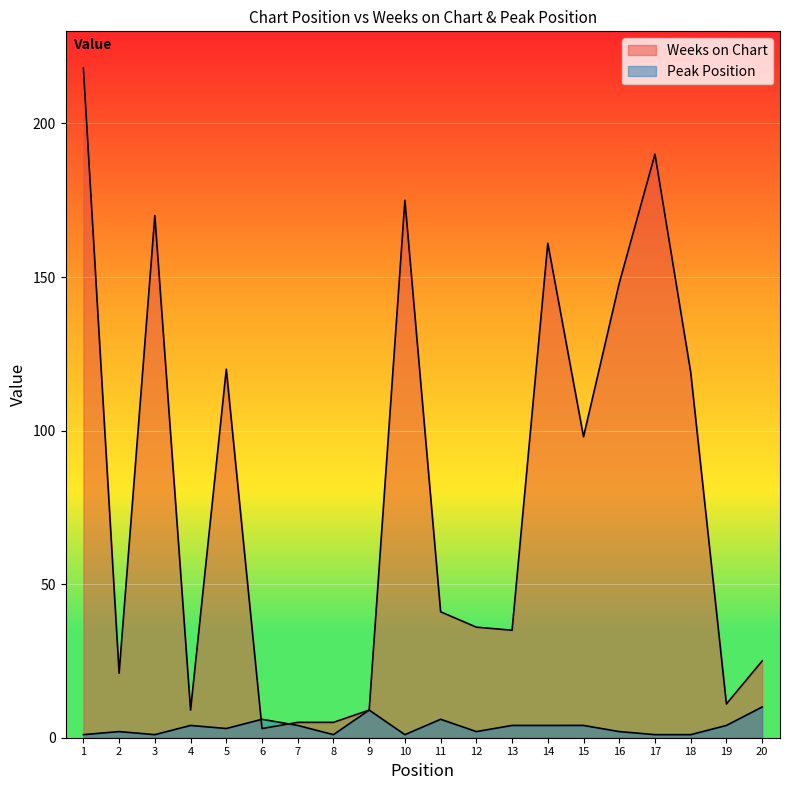

What is the spread (max minus min) of values at 16?

146